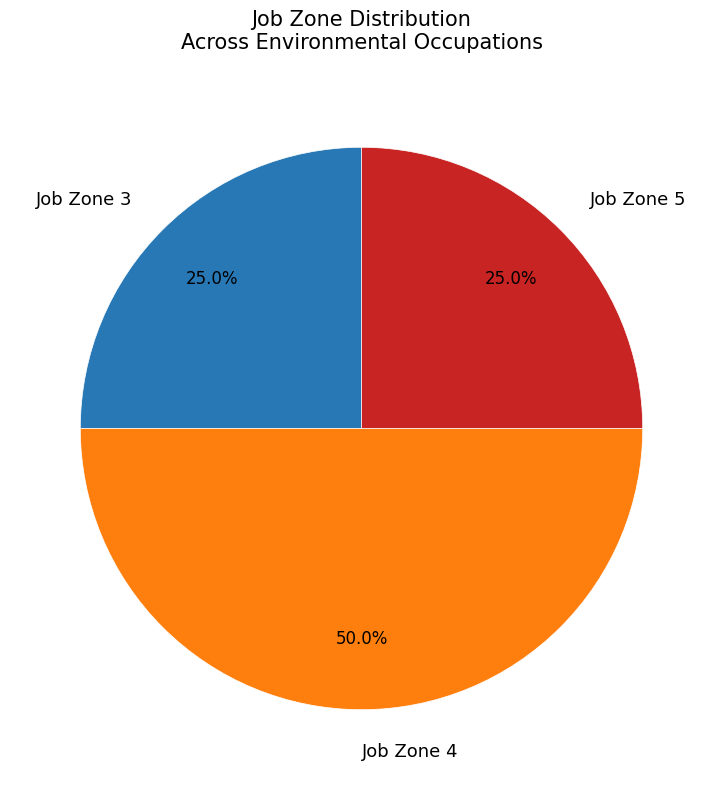

Which has a higher value, Job Zone 4 or Job Zone 5?

Job Zone 4